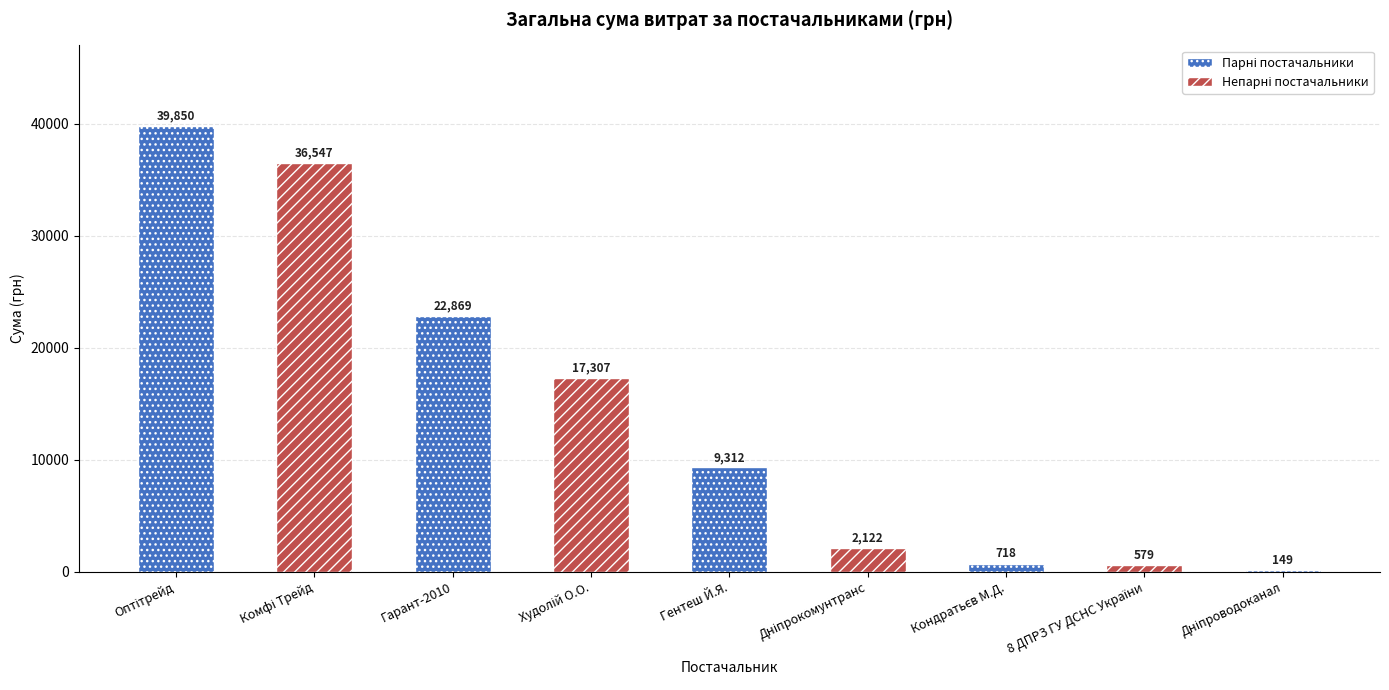

True or false: the data shows 9312 at ФОП "Гентеш Й.Я.".

True